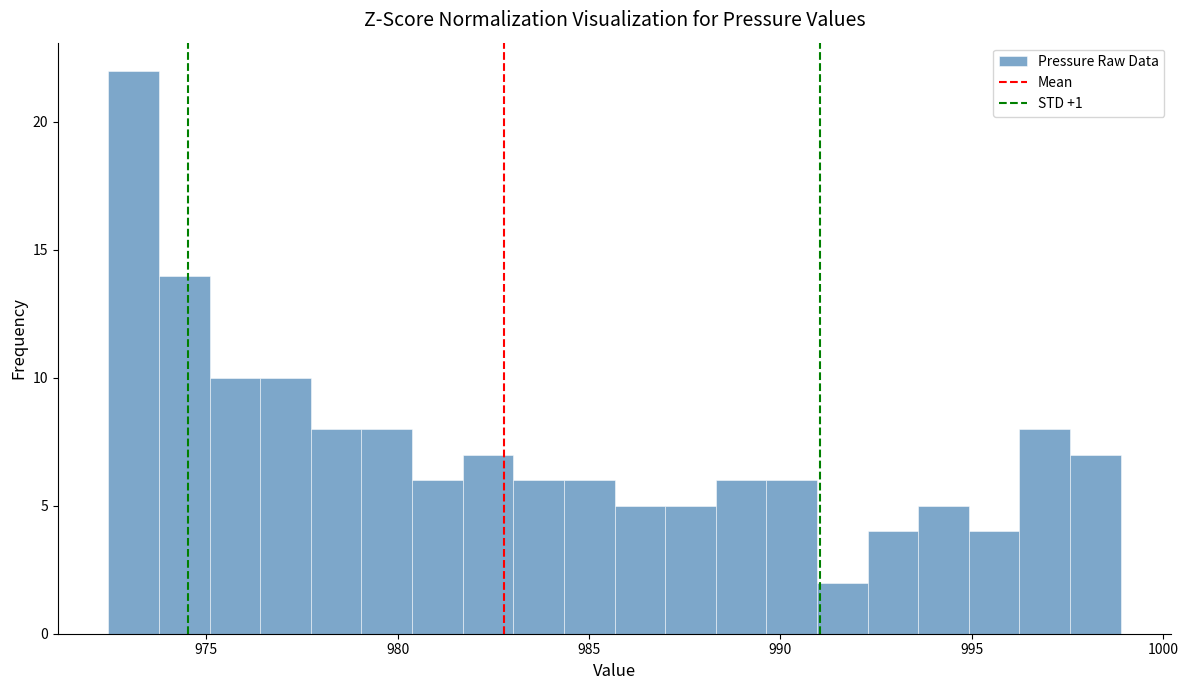

Read against the x-axis, roughly where is the centre of the tallest bar?

973.0